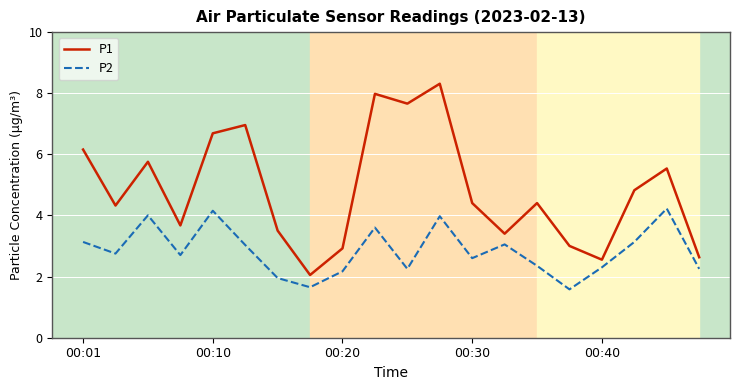

What is the maximum value shown in the chart?

8.3